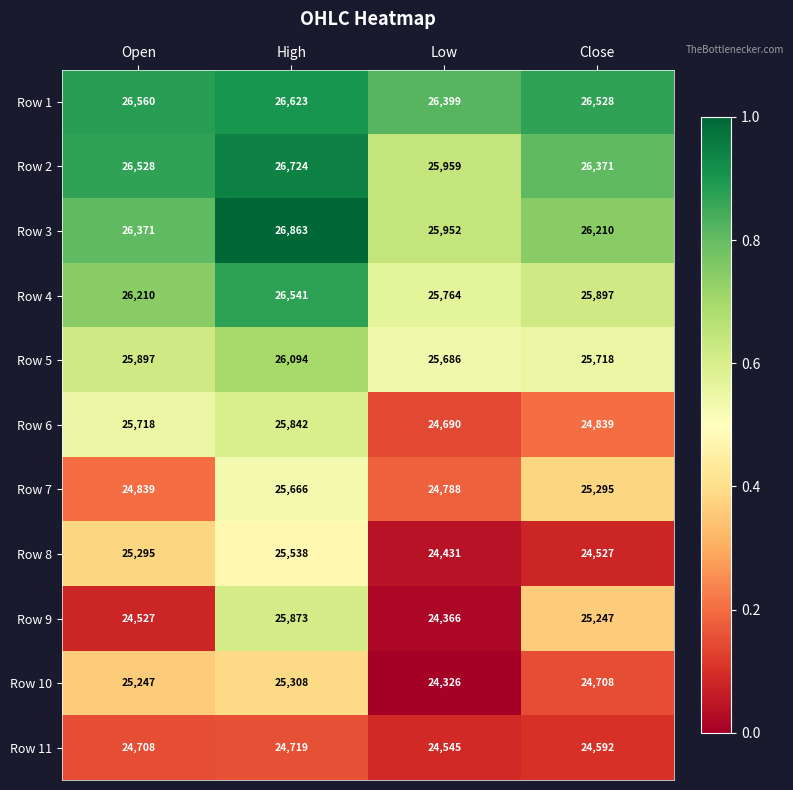

The value of Row 8 at Open is 25295. True or false?

True